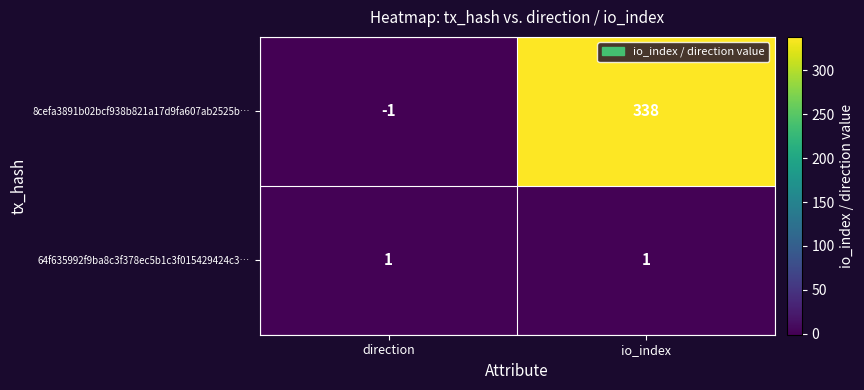

Is it true that 64f635992f9ba8c3f378ec5b1c3f015429424c3… equals 1 at direction?

True